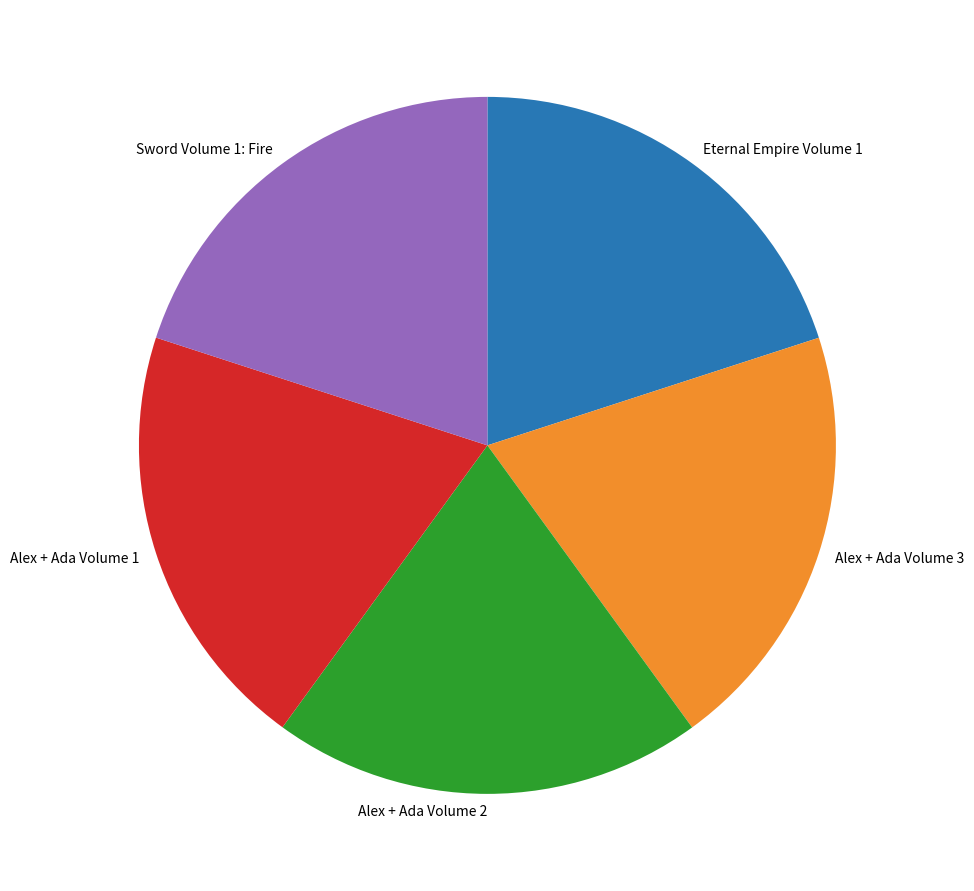

Count the number of slices in the pie.

5